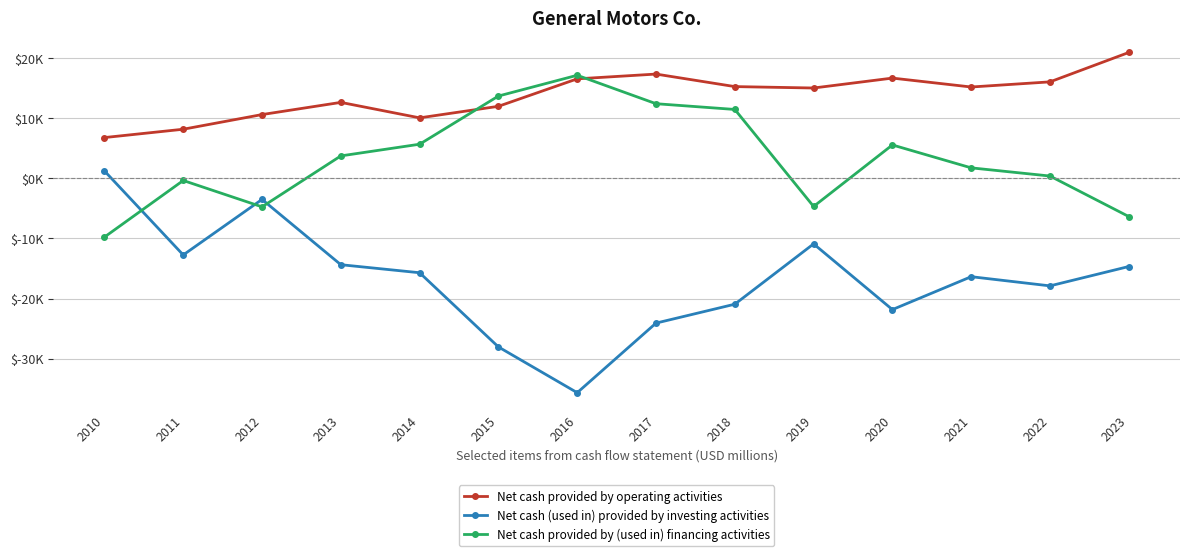

Is this an area chart (filled region under the line)?

No